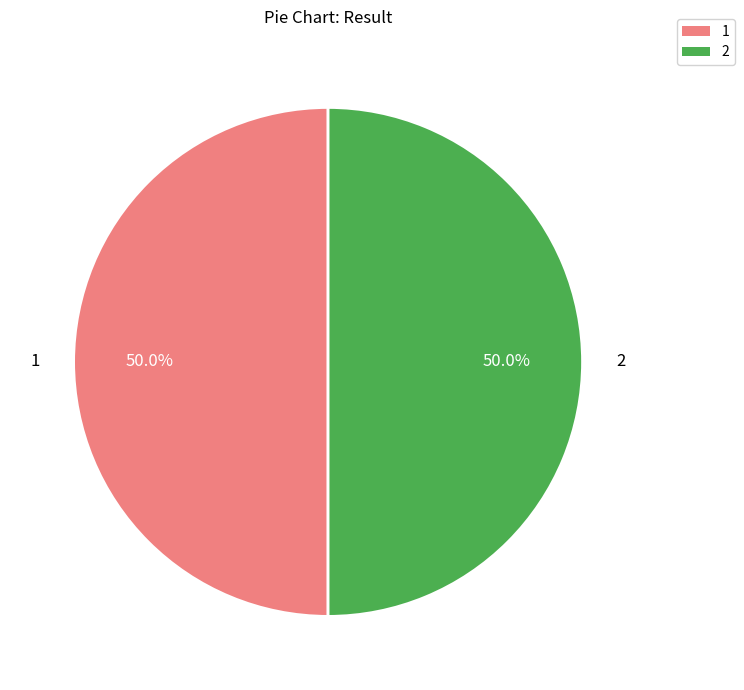

To the nearest percent, what percentage of the pie is 2?

50%